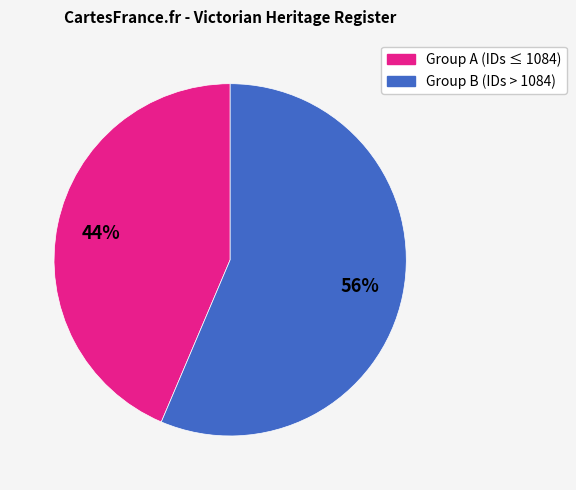

To the nearest percent, what is the average slice percentage?

50%